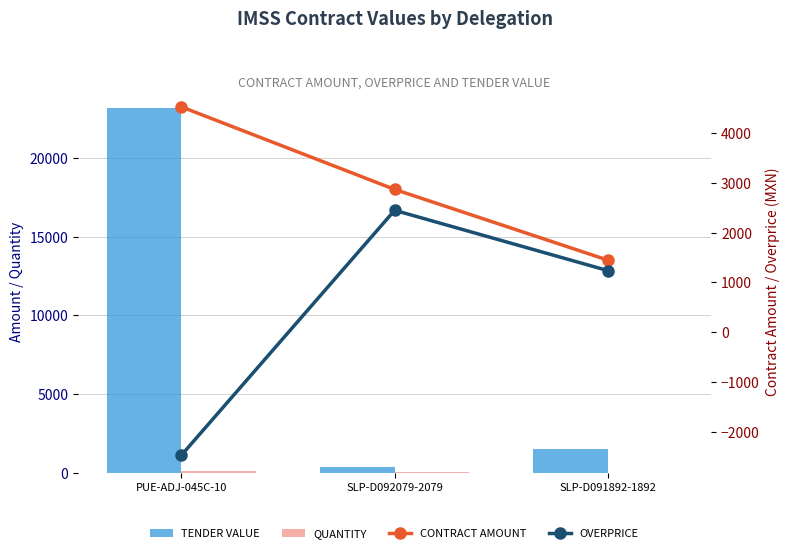

The tender.value.amount series shows 23200.0 at PUE-ADJ-045C-10. True or false?

True